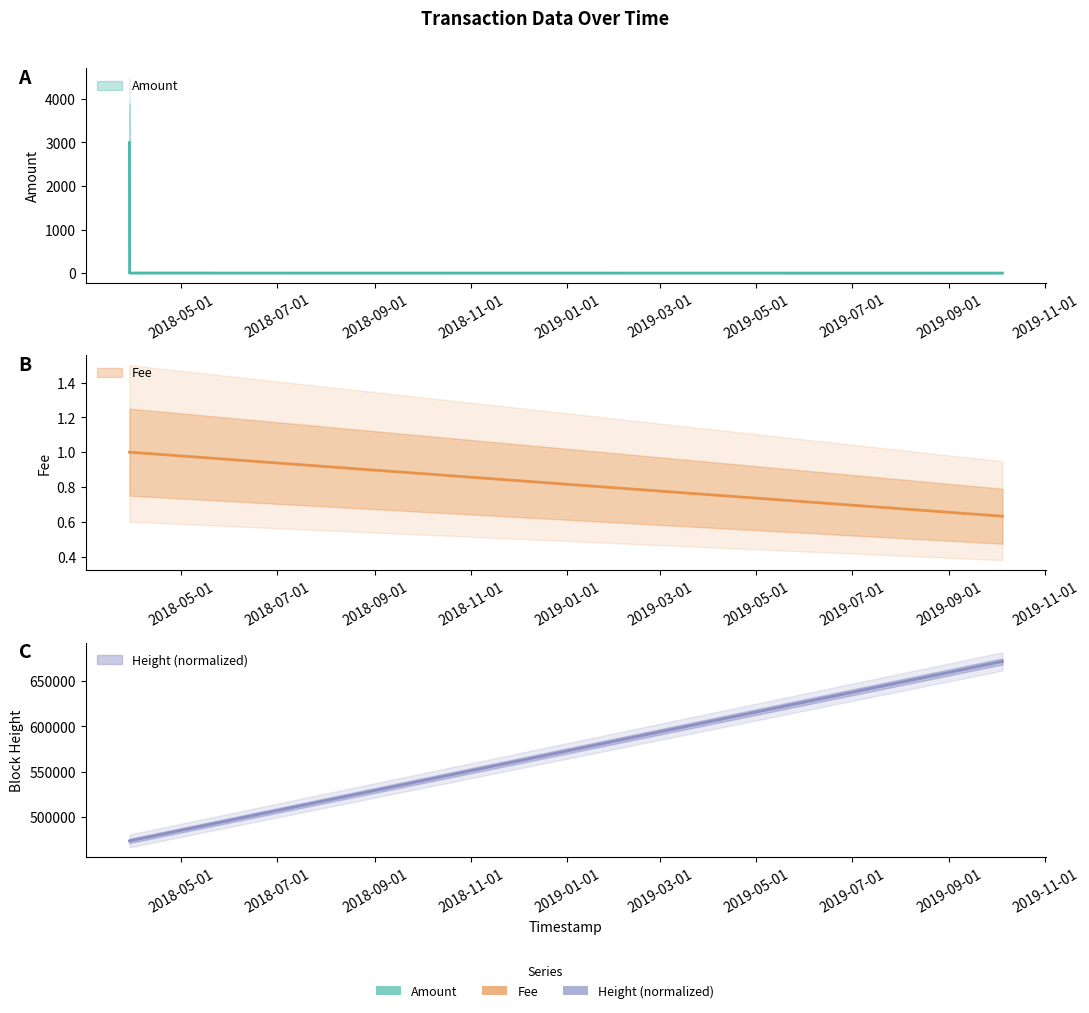

What is the label of the 2nd point from the right?

2018-03-29 00:56:15